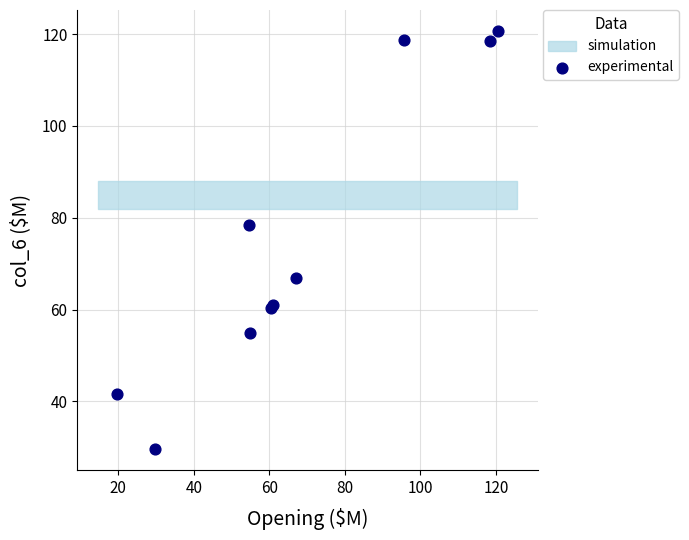

What Y value in the scatter plot is closest to 75?

78.5